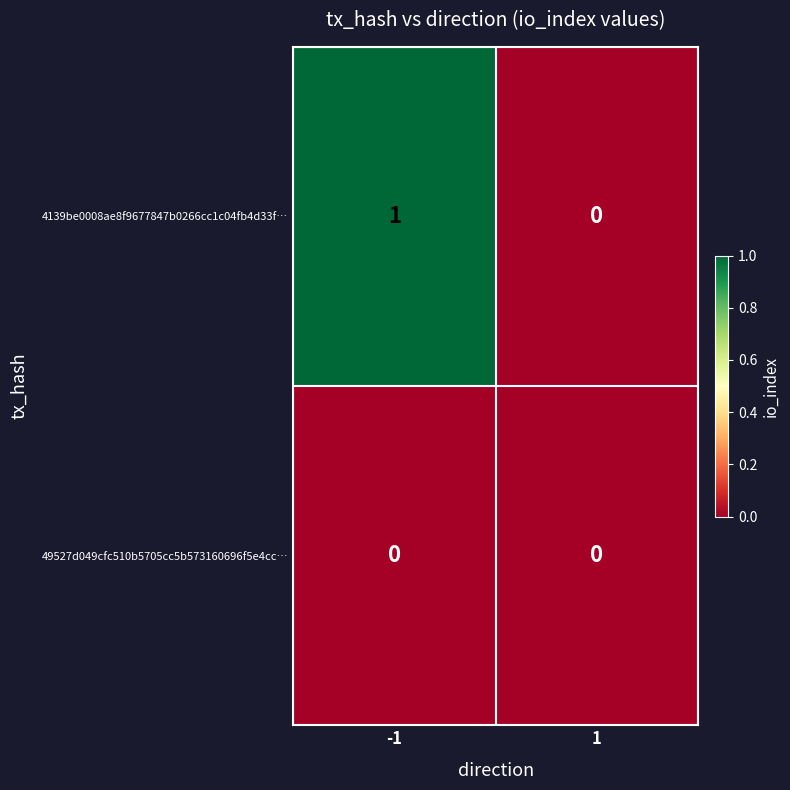

Which series changed the most between -1 and 1?

4139be0008ae8f9677847b0266cc1c04fb4d33f…